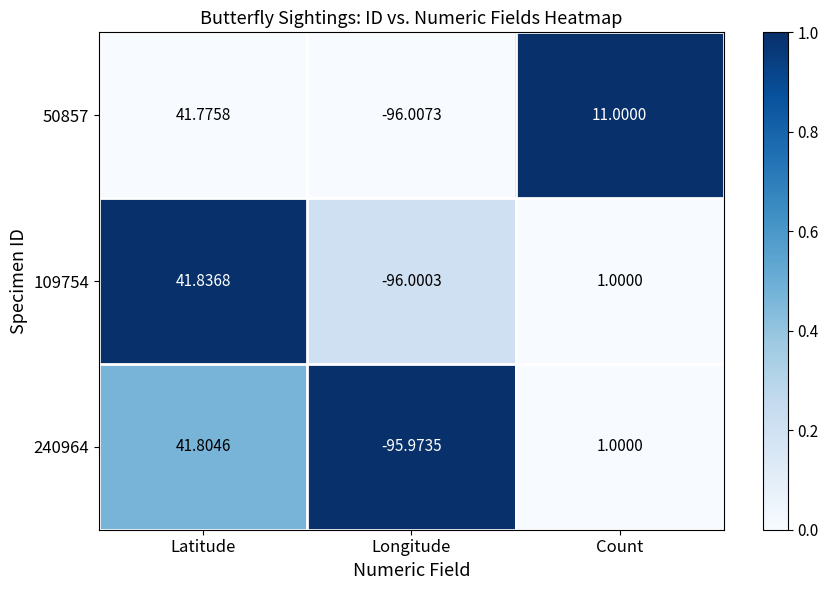

Which label corresponds to the smallest value in the chart?

Longitude